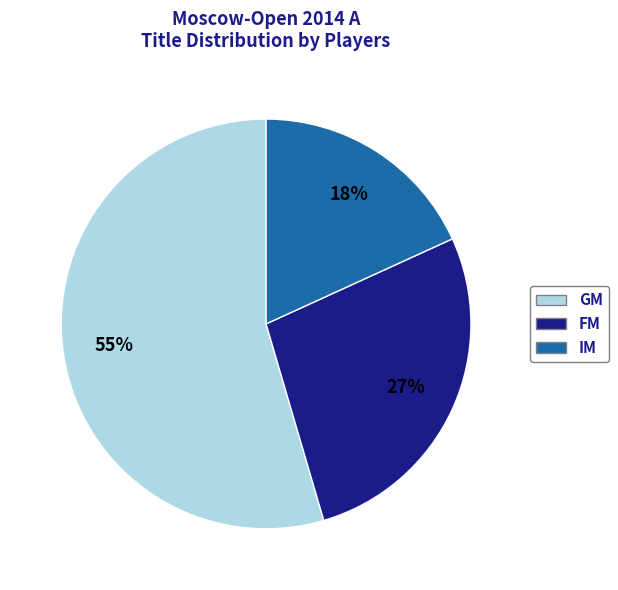

Is there a majority slice in this chart?

Yes